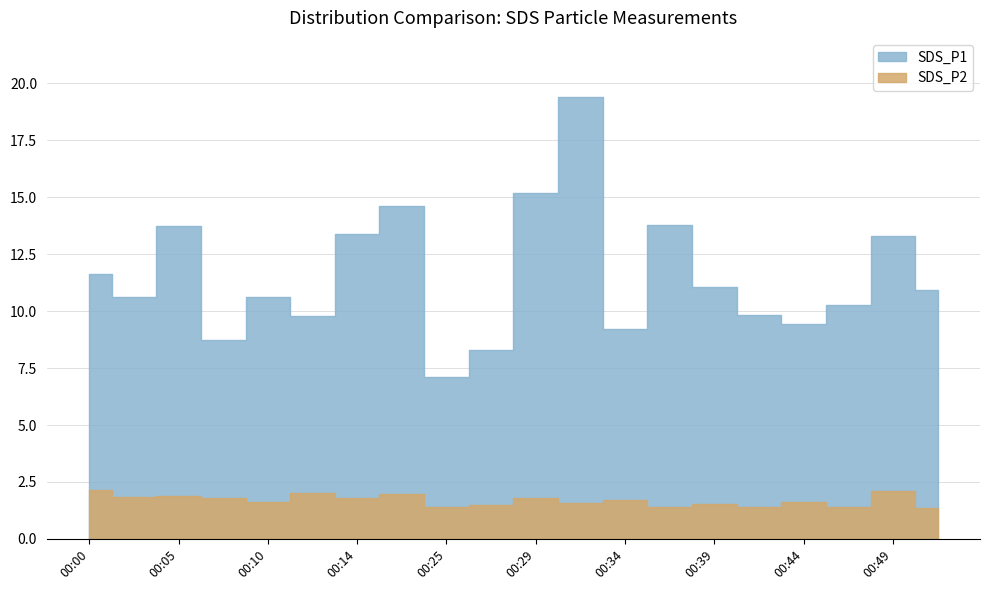

How many data points in SDS_P1 are above 10?

13